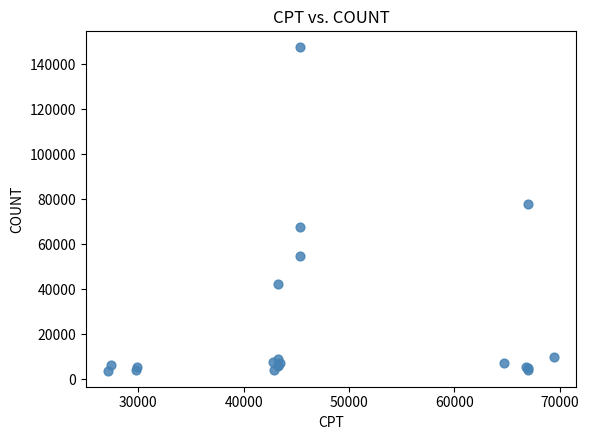

What Y value in the scatter plot is closest to 75628?

77695